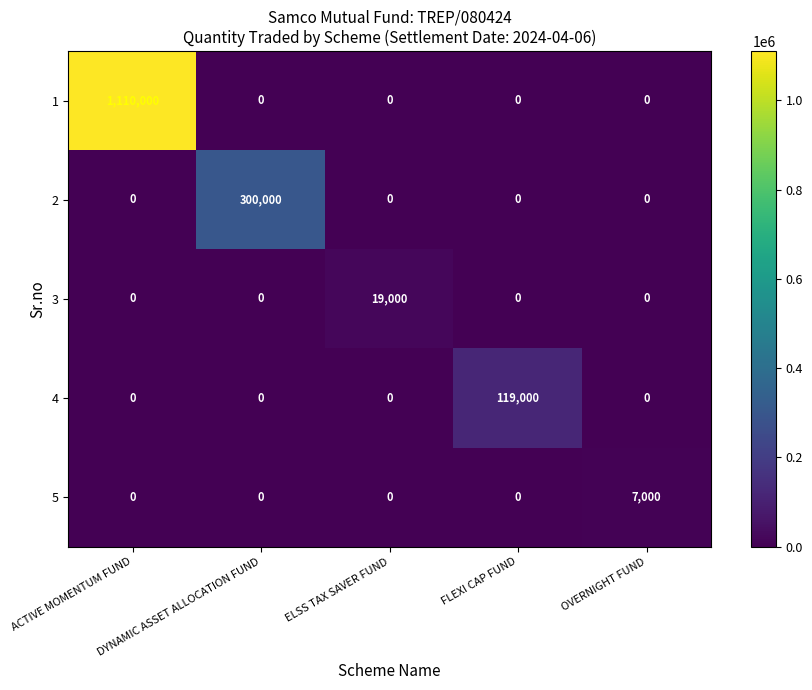

True or false: 2 has a value of -201250 at OVERNIGHT FUND.

False